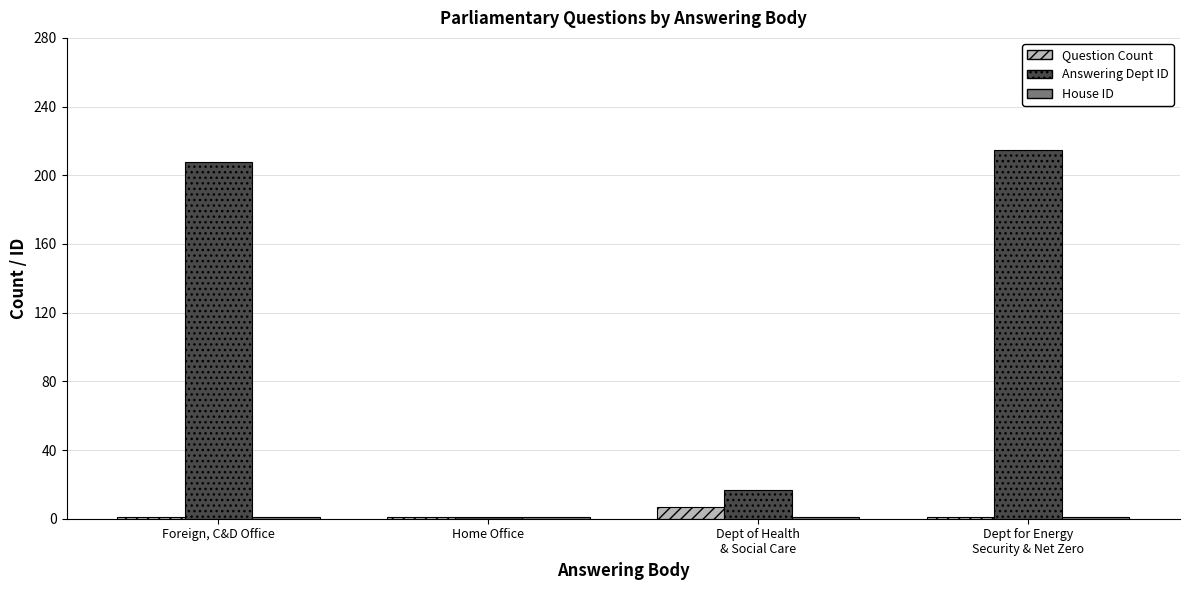

What is the highest value of the Question Count series?

7